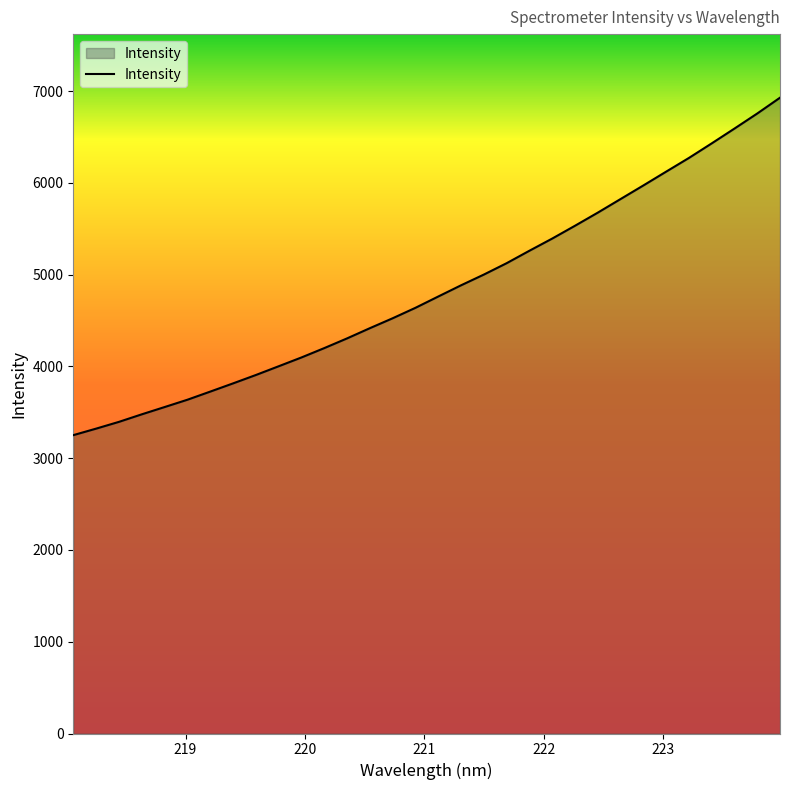

How many lines are shown in the chart?

1